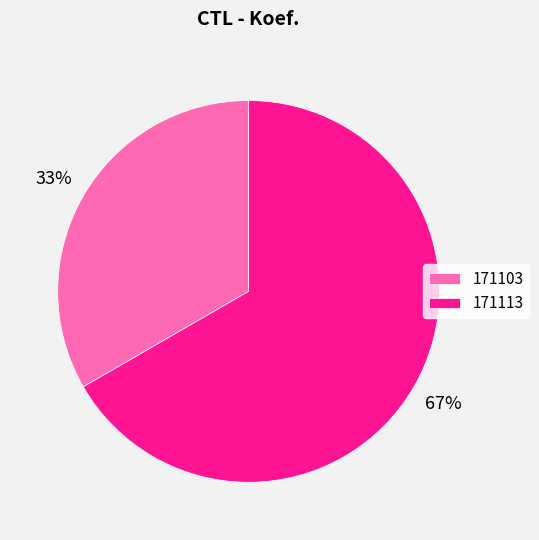

Approximately how many times larger is the value at 171113 compared to 171103?

2.0